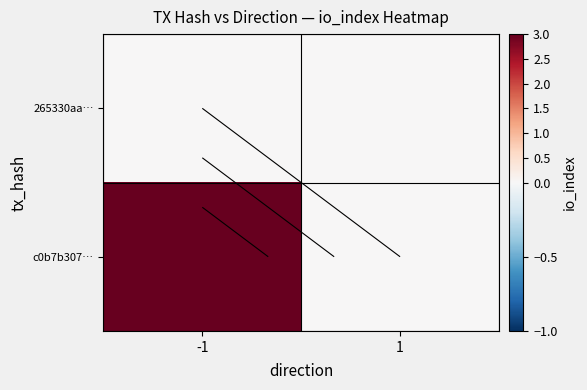

What is the sum of the c0b7b307… values at 1 and -1?

3